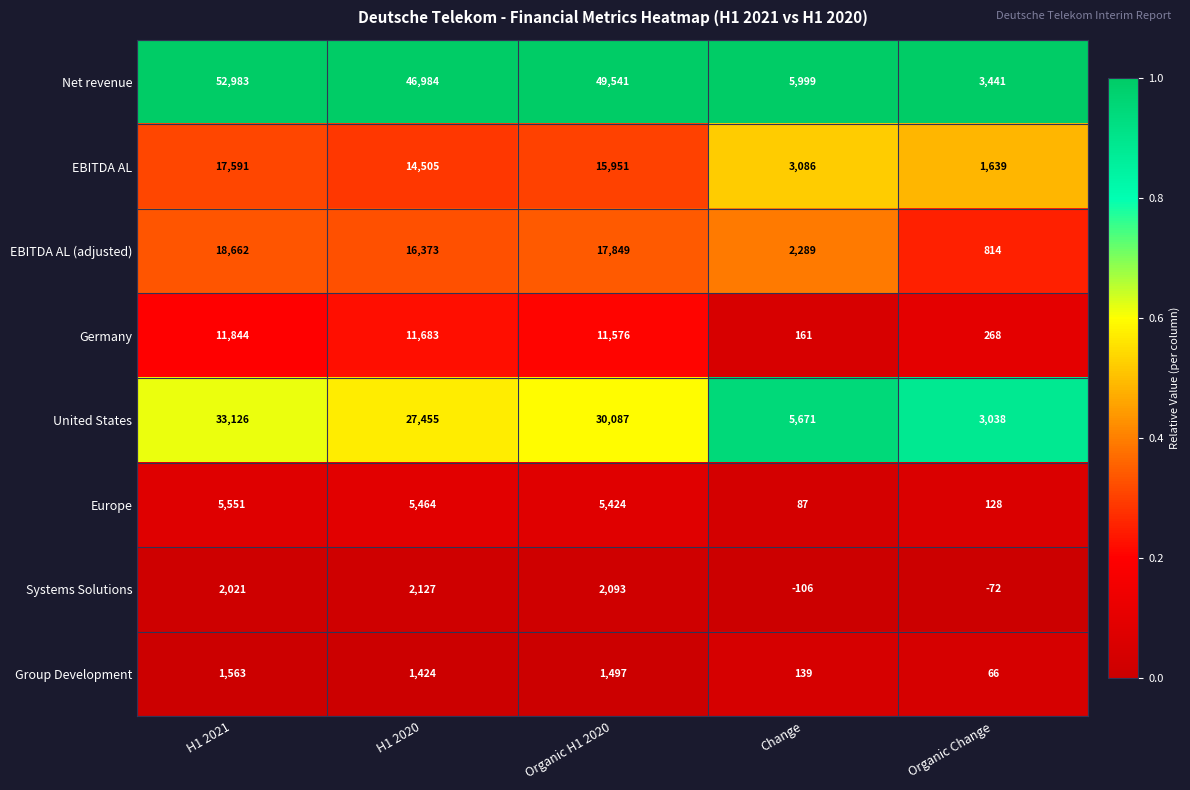

The Germany series shows 212 at Change. True or false?

False